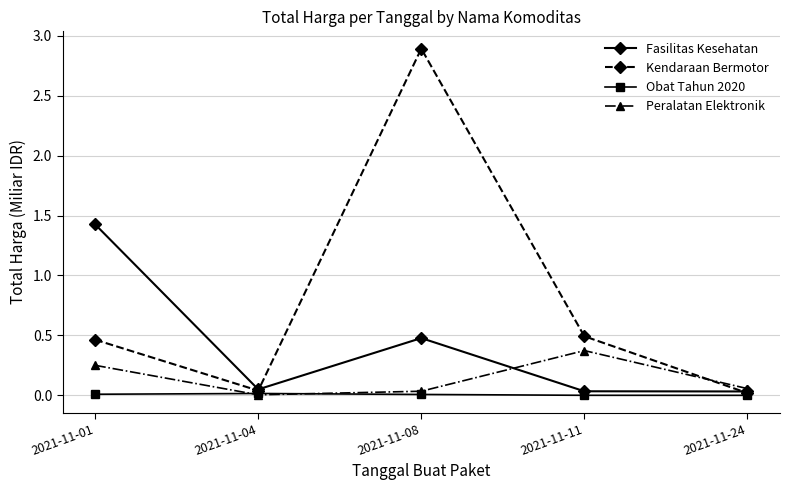

What is the highest value of the Kendaraan Bermotor series?

2.9